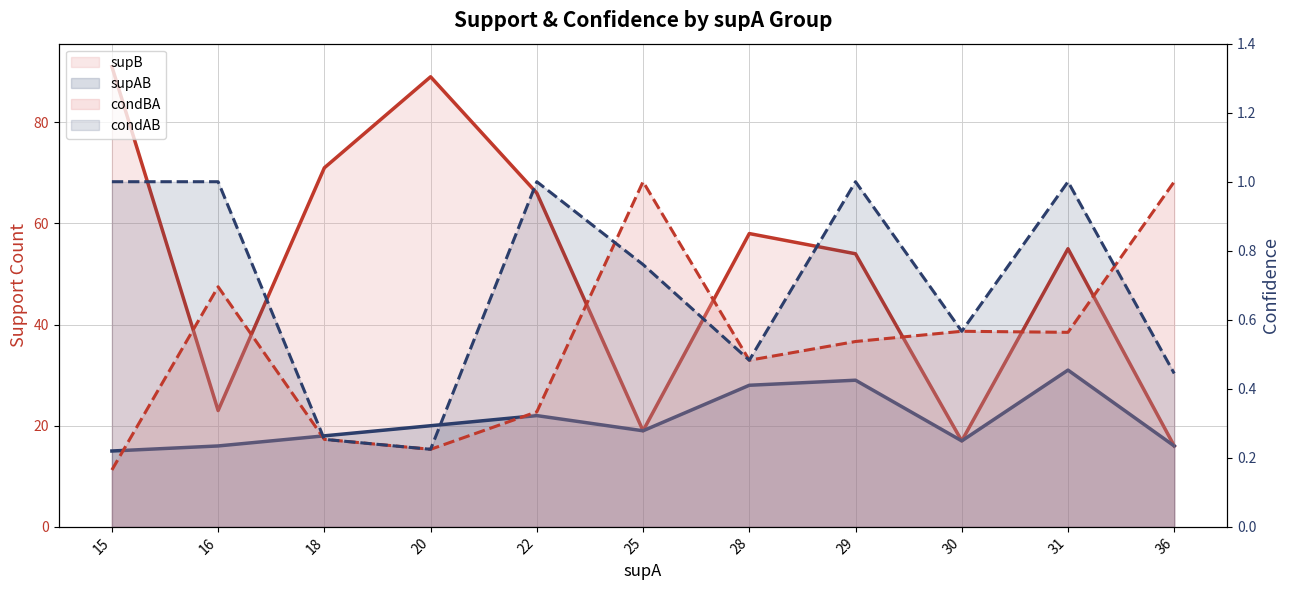

Reading left to right, transcribe all the data shown in this chart.

condBA: 15=0.2	16=0.7	18=0.3	20=0.2	22=0.3	25=1.0	28=0.5	29=0.5	30=0.6	31=0.6	36=1.0
supB: 15=91.0	16=23.0	18=71.0	20=89.0	22=66.0	25=19.0	28=58.0	29=54.0	30=17.0	31=55.0	36=16.0
condAB: 15=1.0	16=1.0	18=0.3	20=0.2	22=1.0	25=0.8	28=0.5	29=1.0	30=0.6	31=1.0	36=0.4
supAB: 15=15.0	16=16.0	18=18.0	20=20.0	22=22.0	25=19.0	28=28.0	29=29.0	30=17.0	31=31.0	36=16.0